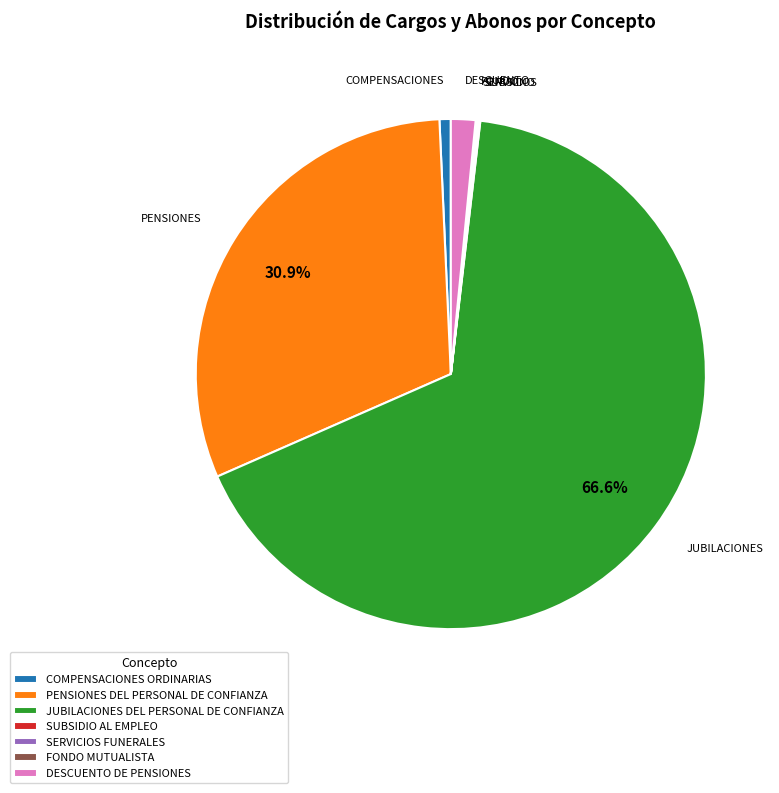

The DESCUENTO DE PENSIONES slice represents 2% of the pie. True or false?

True